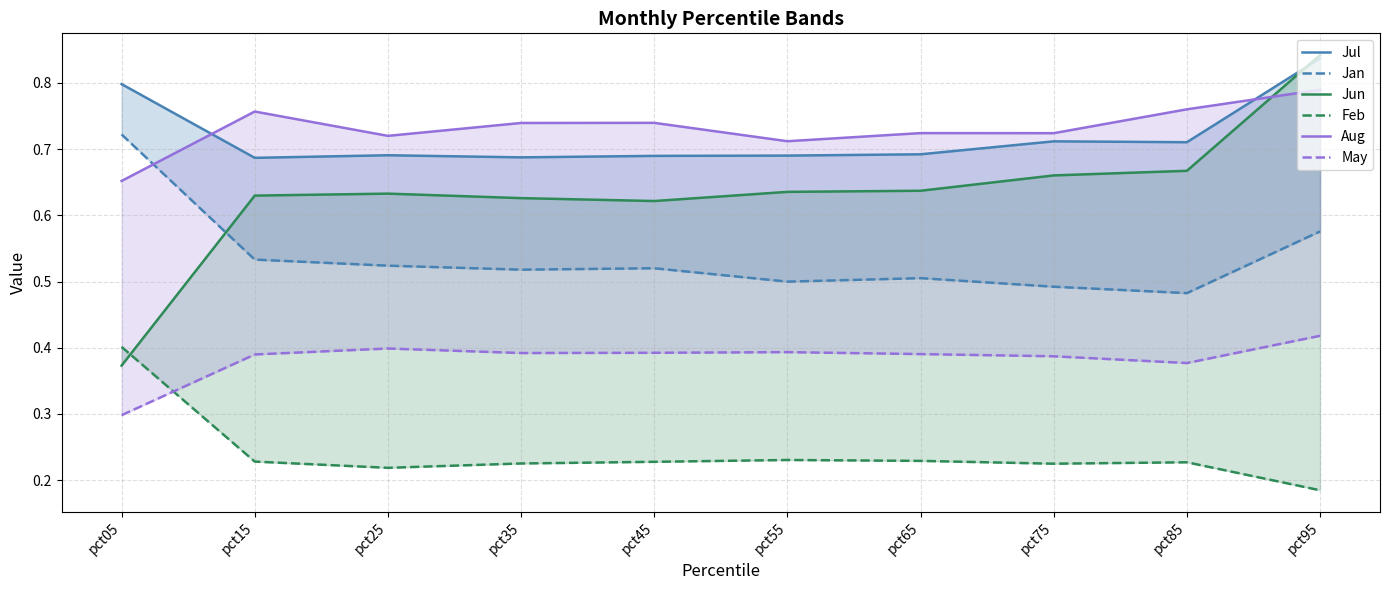

True or false: Jan has more than 1 interior local peaks.

True